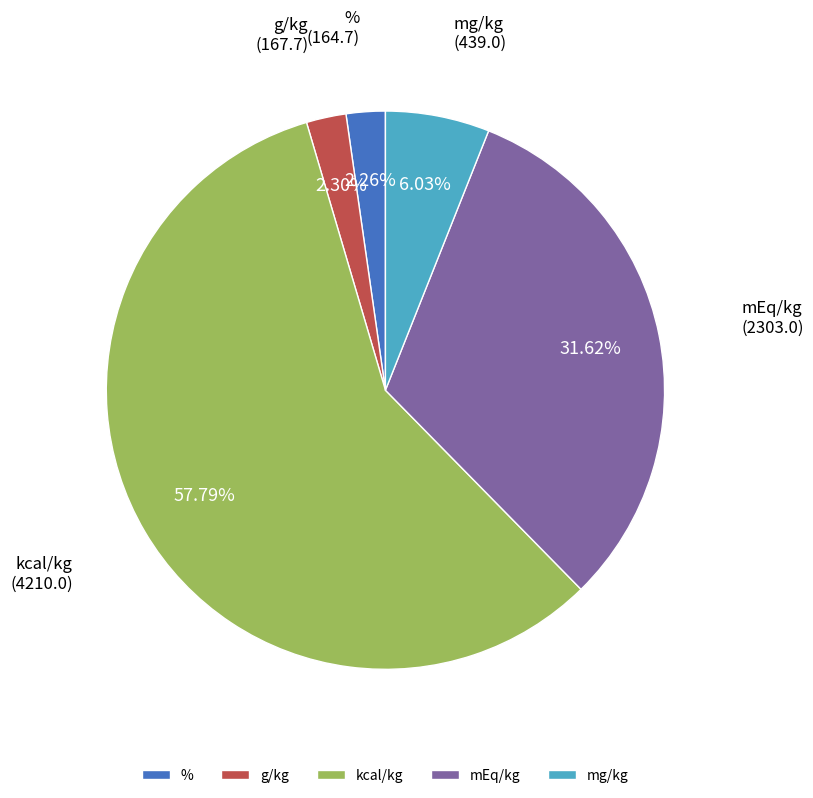

To the nearest percent, what percentage of the pie is %?

2%